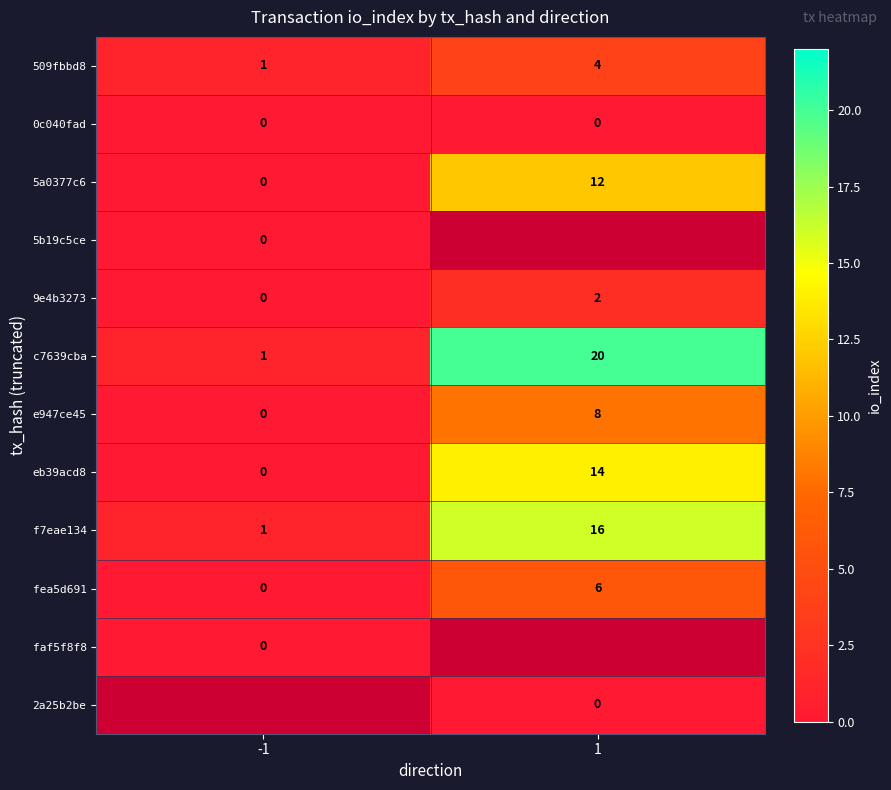

What is the maximum value for f7eae134?

16